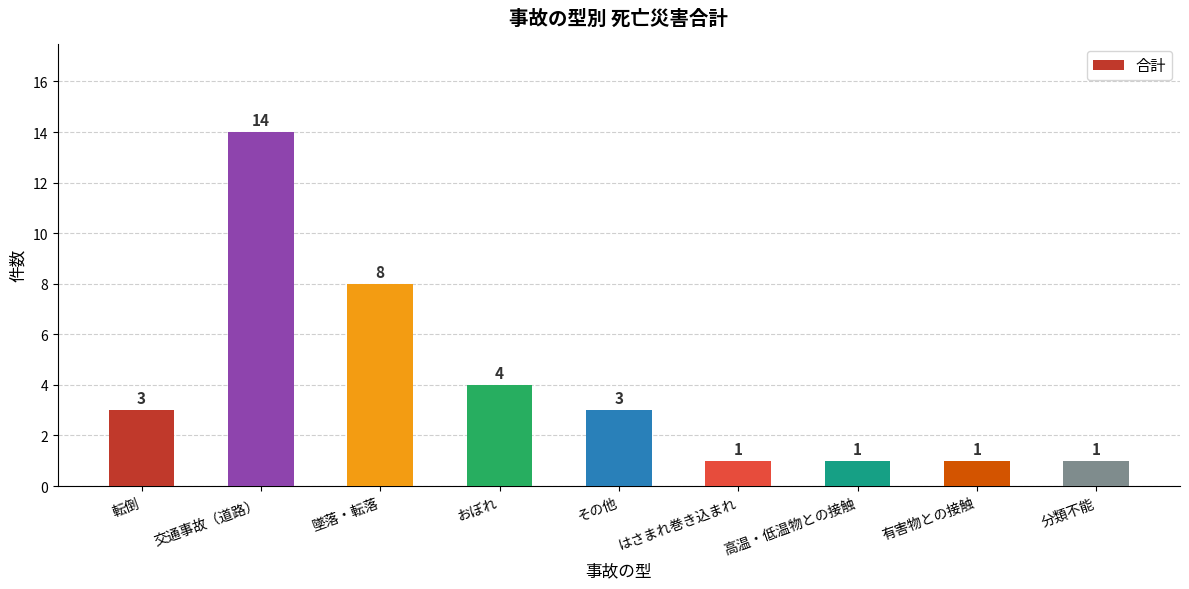

Between 転倒 and 分類不能, which is larger?

転倒